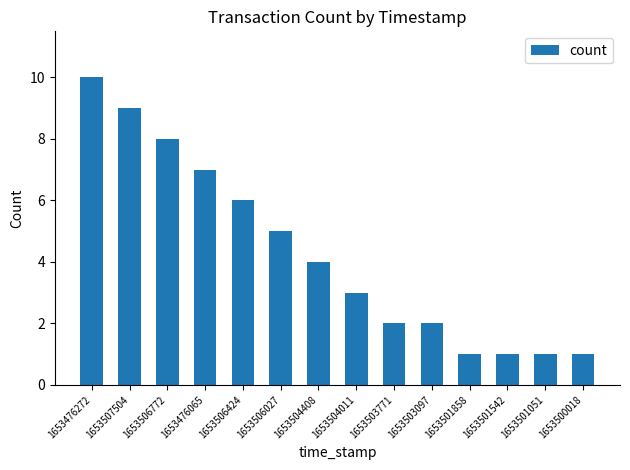

The chart shows a value of 0 at 1653501051. True or false?

False